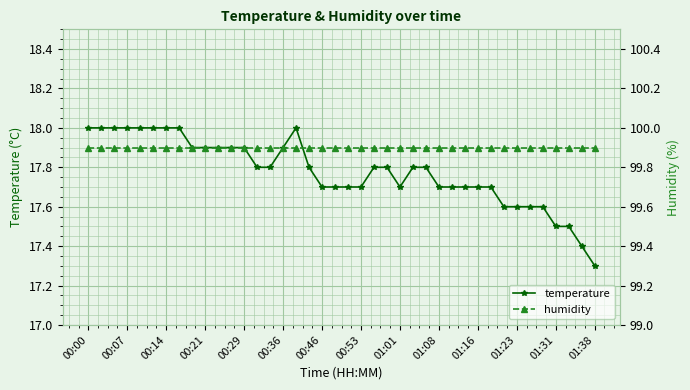

True or false: humidity and temperature cross at least once.

False